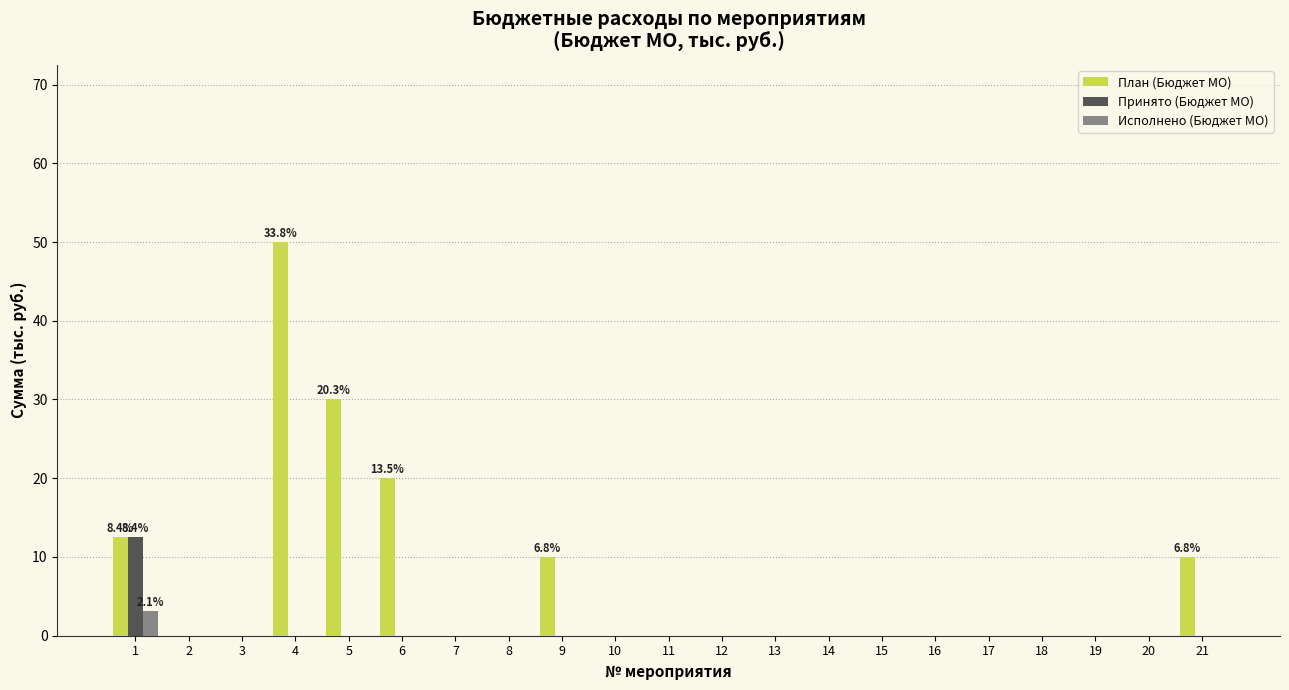

Which series has the largest total across all categories?

План (Бюджет МО)